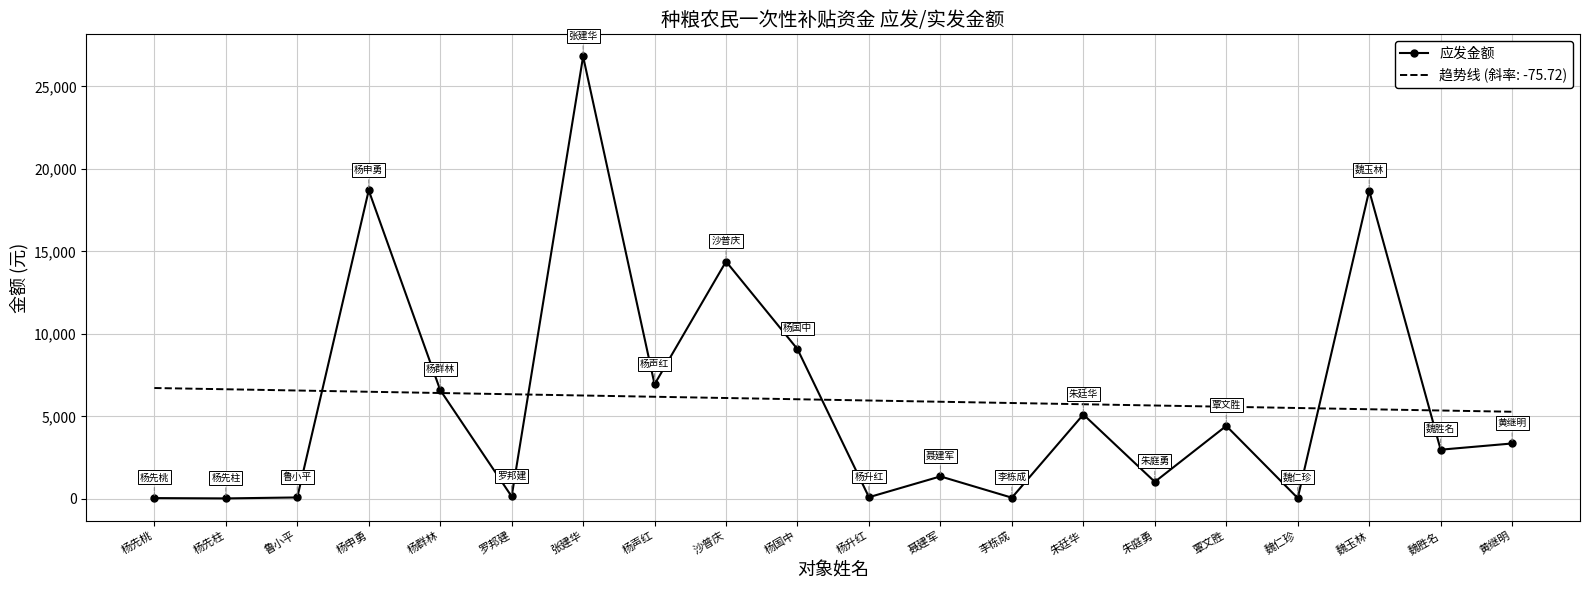

Read the 应发金额 value at 杨申勇.

18700.8